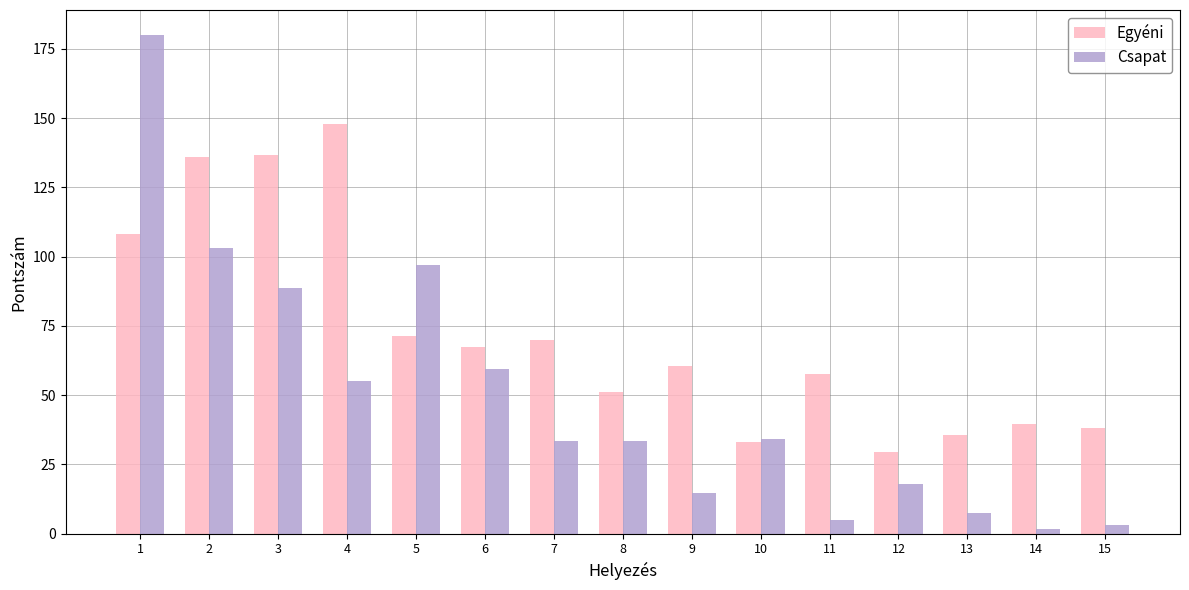

The Csapat series shows 33.5 at 8. True or false?

True